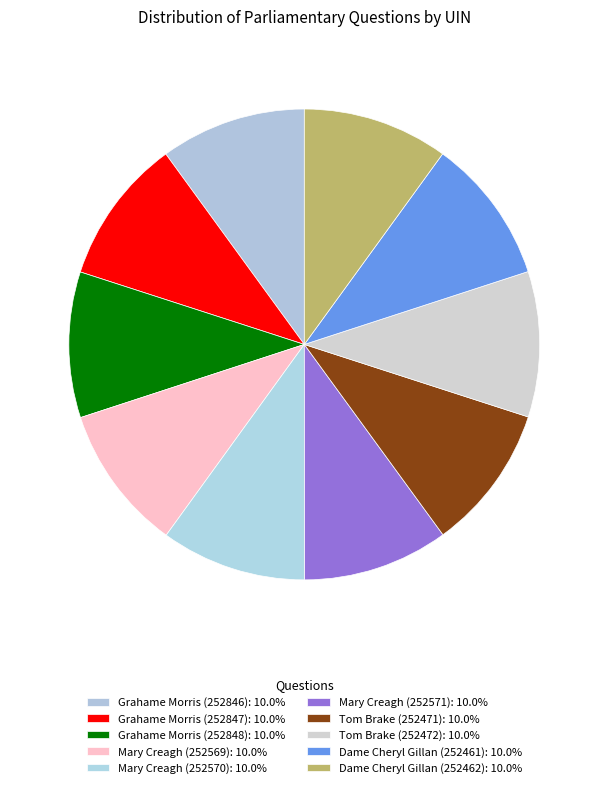

Rank the categories by value from highest to lowest.

Grahame Morris (252848), Grahame Morris (252847), Grahame Morris (252846), Mary Creagh (252571), Mary Creagh (252570), Mary Creagh (252569), Tom Brake (252472), Tom Brake (252471), Dame Cheryl Gillan (252462), Dame Cheryl Gillan (252461)